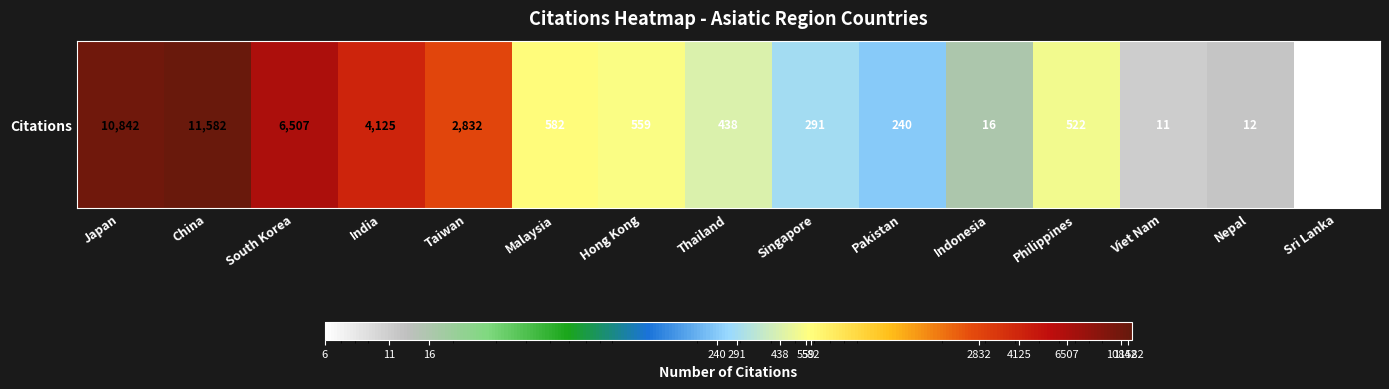

Rank the categories by value from highest to lowest.

China, Japan, South Korea, India, Taiwan, Malaysia, Hong Kong, Philippines, Thailand, Singapore, Pakistan, Indonesia, Nepal, Viet Nam, Sri Lanka